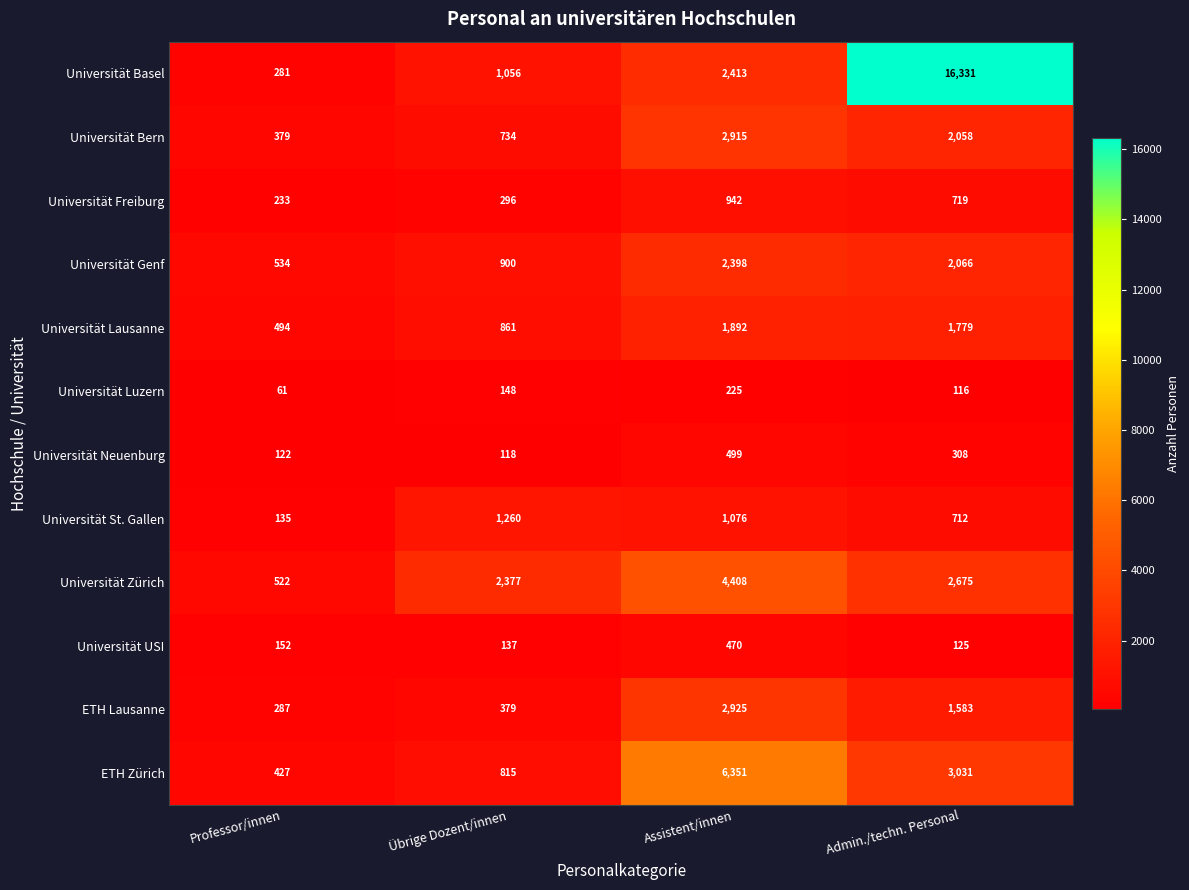

The value of Universität Basel at Professor/innen is 281. True or false?

True